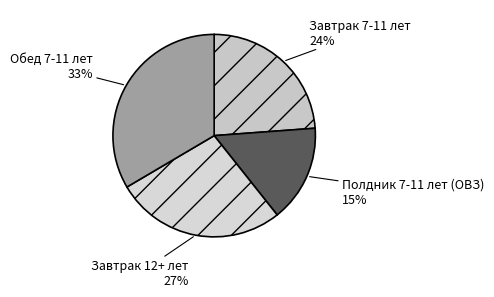

To the nearest percent, what is the difference between the largest and smallest slice percentages?

18%